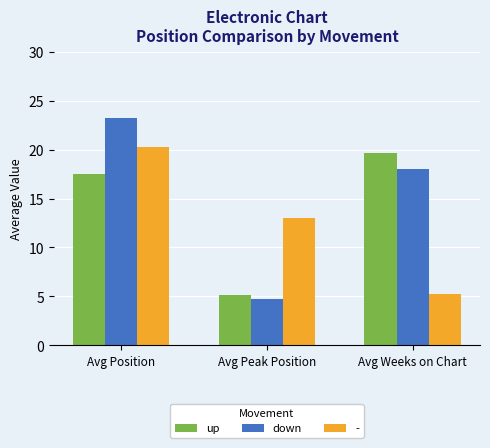

What is the sum of the down values at Avg Weeks on Chart and Avg Position?

41.3